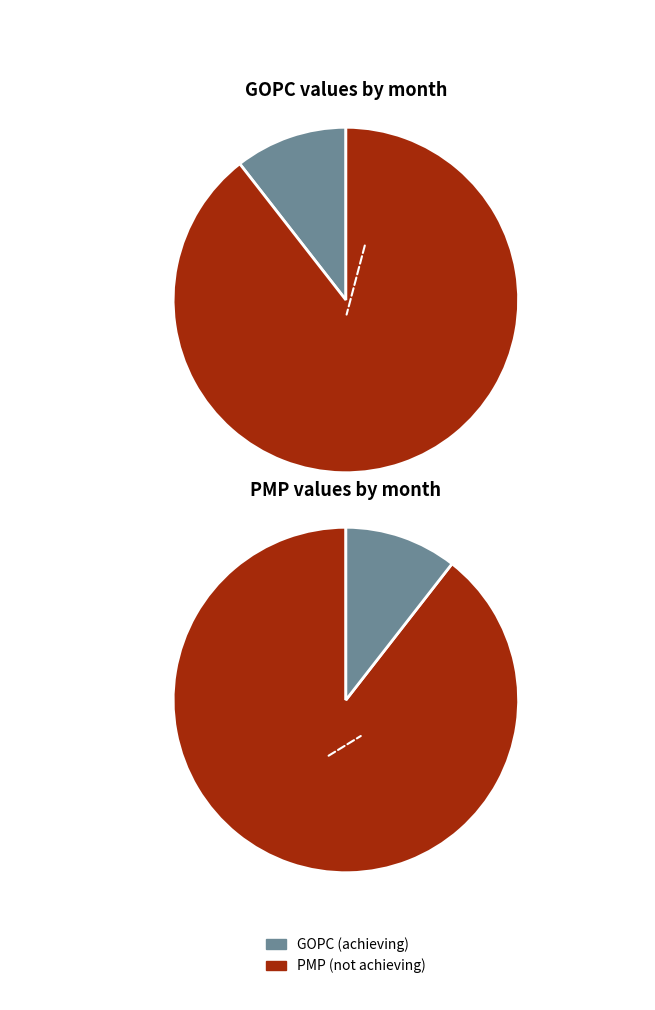

The 3 slice represents 20% of the pie. True or false?

False